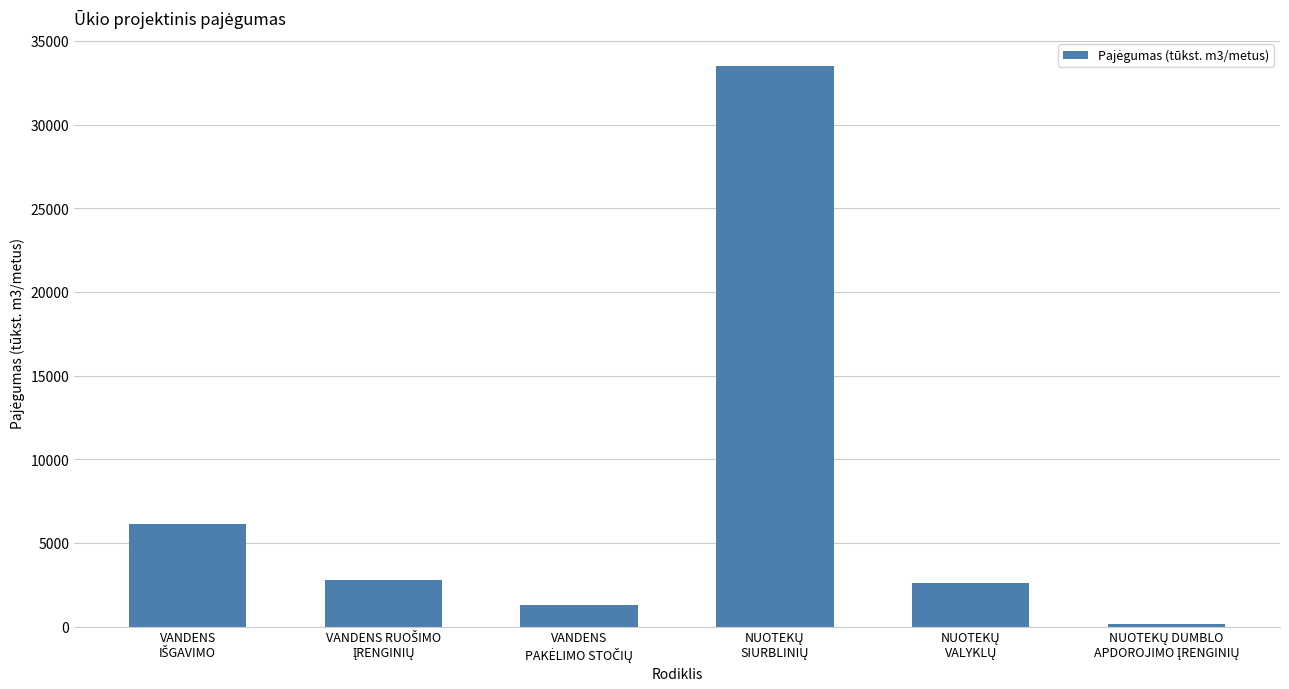

What is the difference between the maximum and minimum values?

33331.8